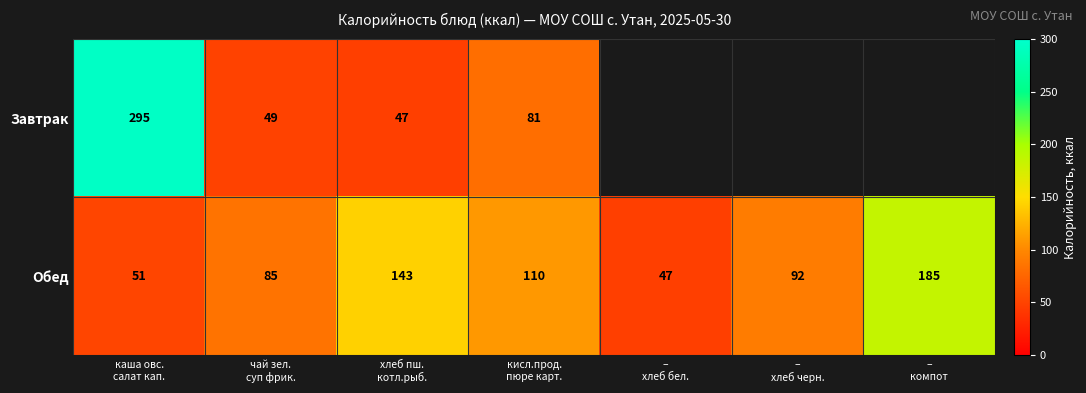

How many data points in Обед are less than 92?

3